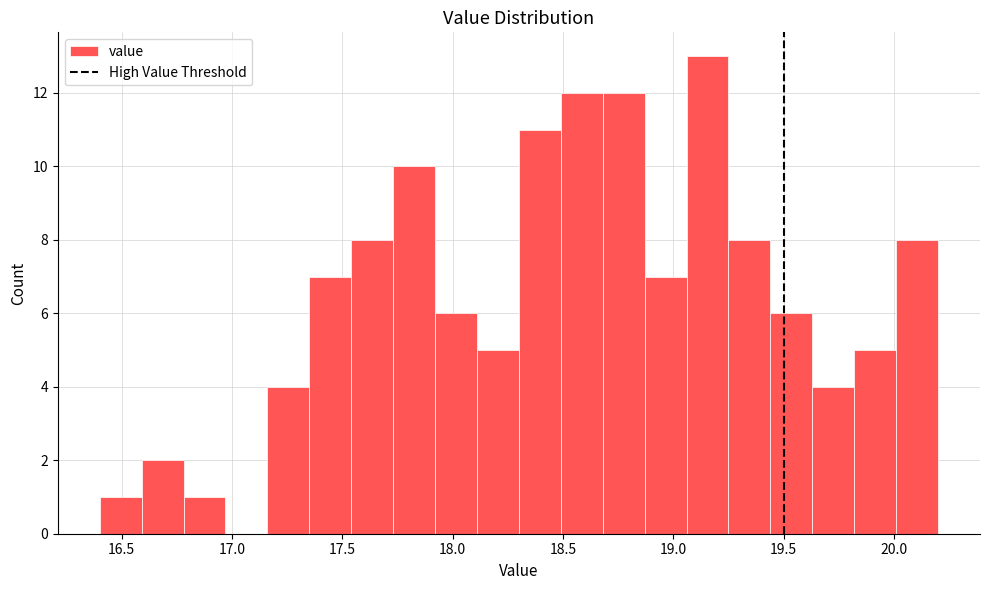

Around what value on the x-axis is the tallest bar? Give the approximate position of its centre, as read against the axis.

19.15